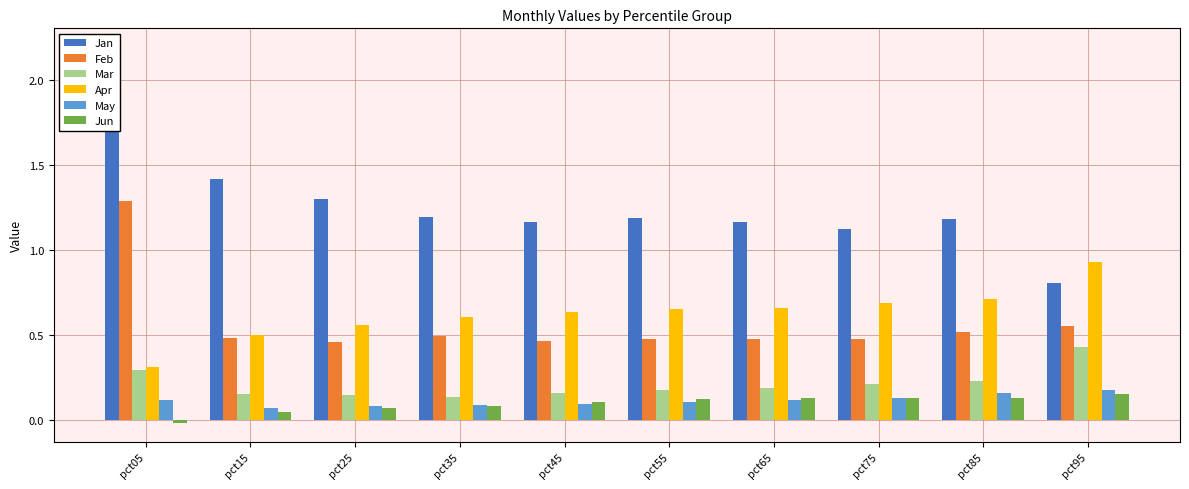

At which category is the sum across all series the highest?

pct05